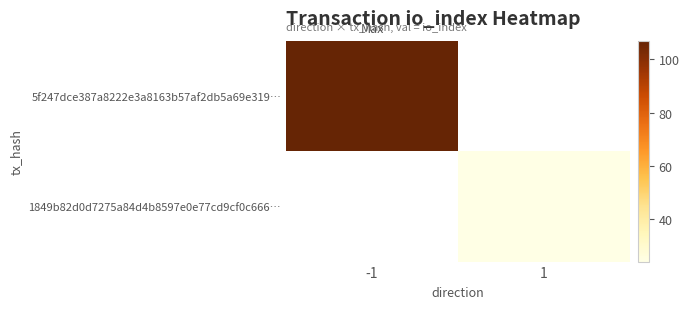

How many values in 1849b82d0d7275a84d4b8597e0e77cd9cf0c666… are above zero?

1